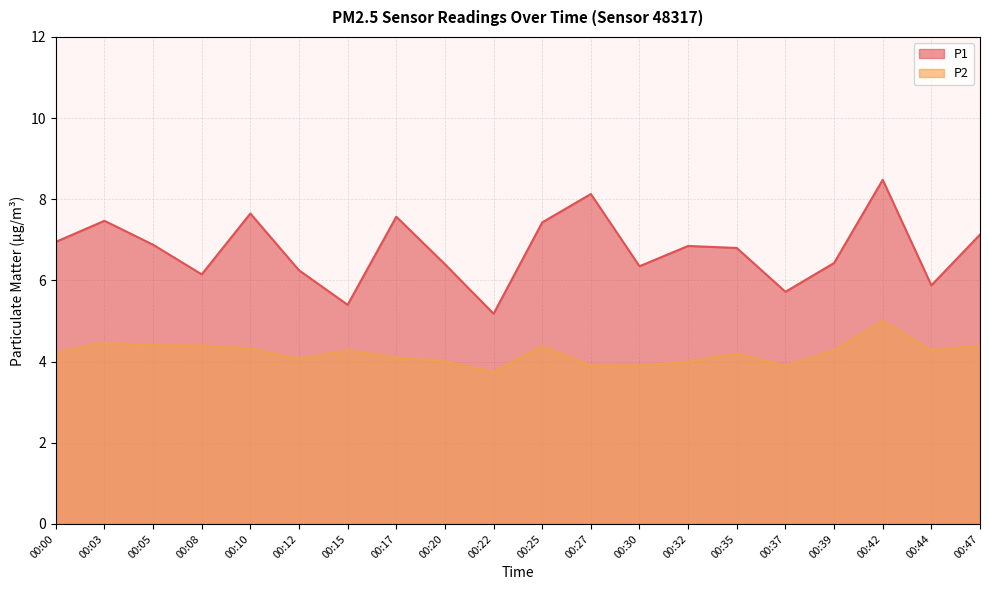

How many distinct data groups are displayed?

2